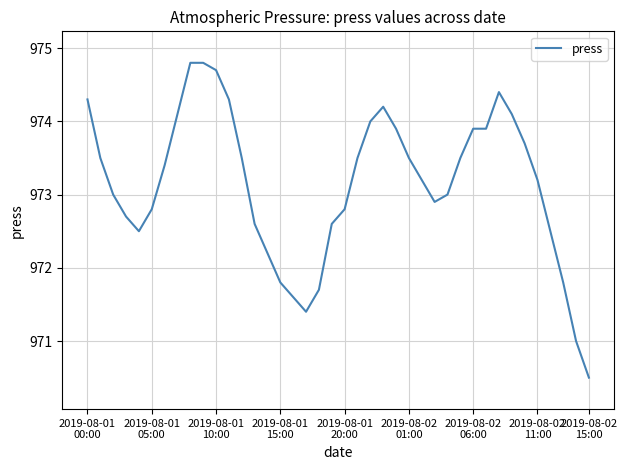

What is the maximum value shown in the chart?

974.8